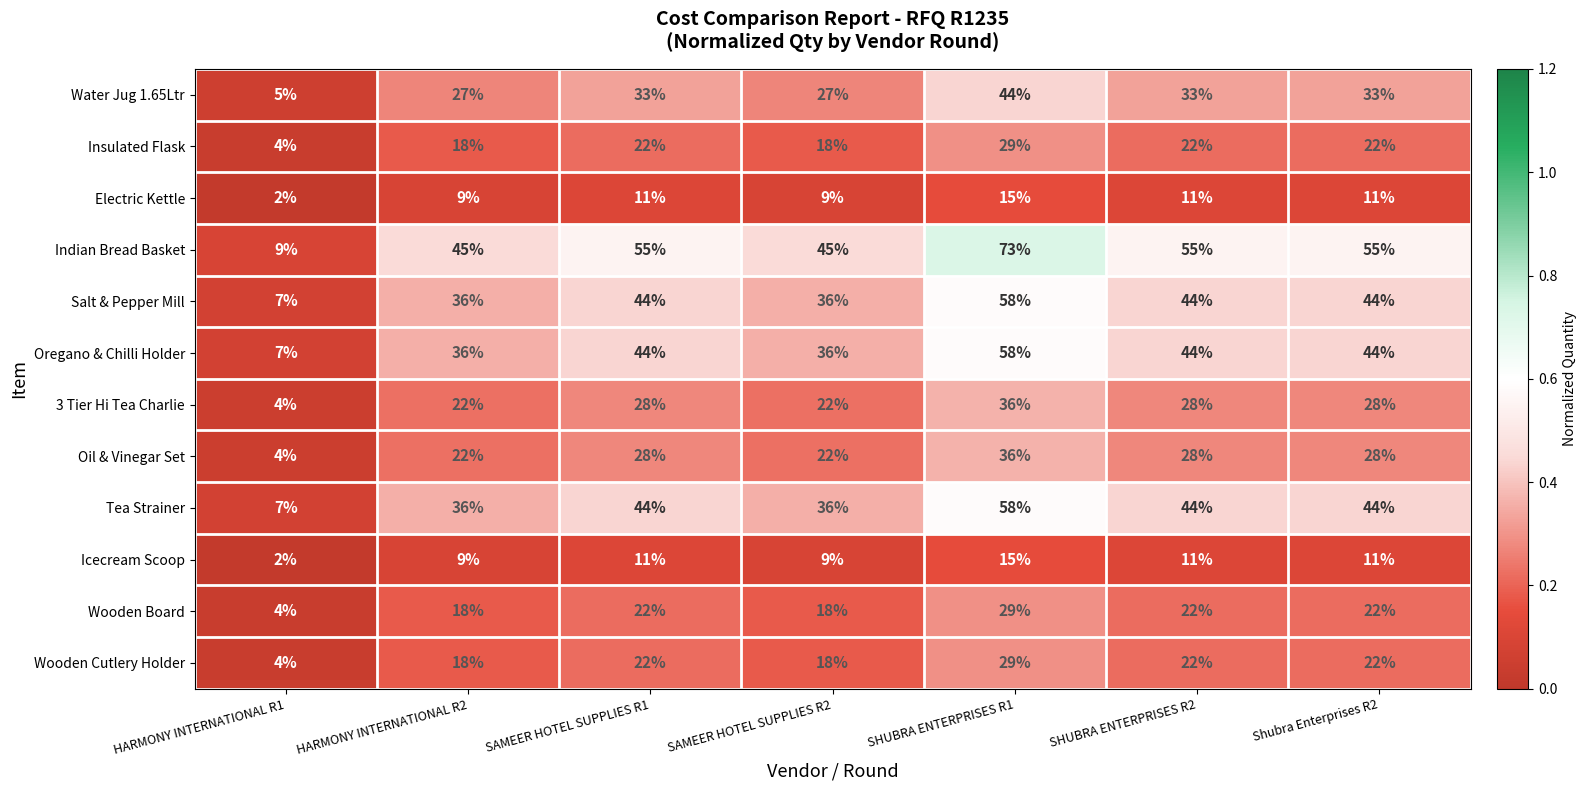

What is the difference between the maximum and second lowest values in the 3 Tier Hi Tea Charlie series?

14